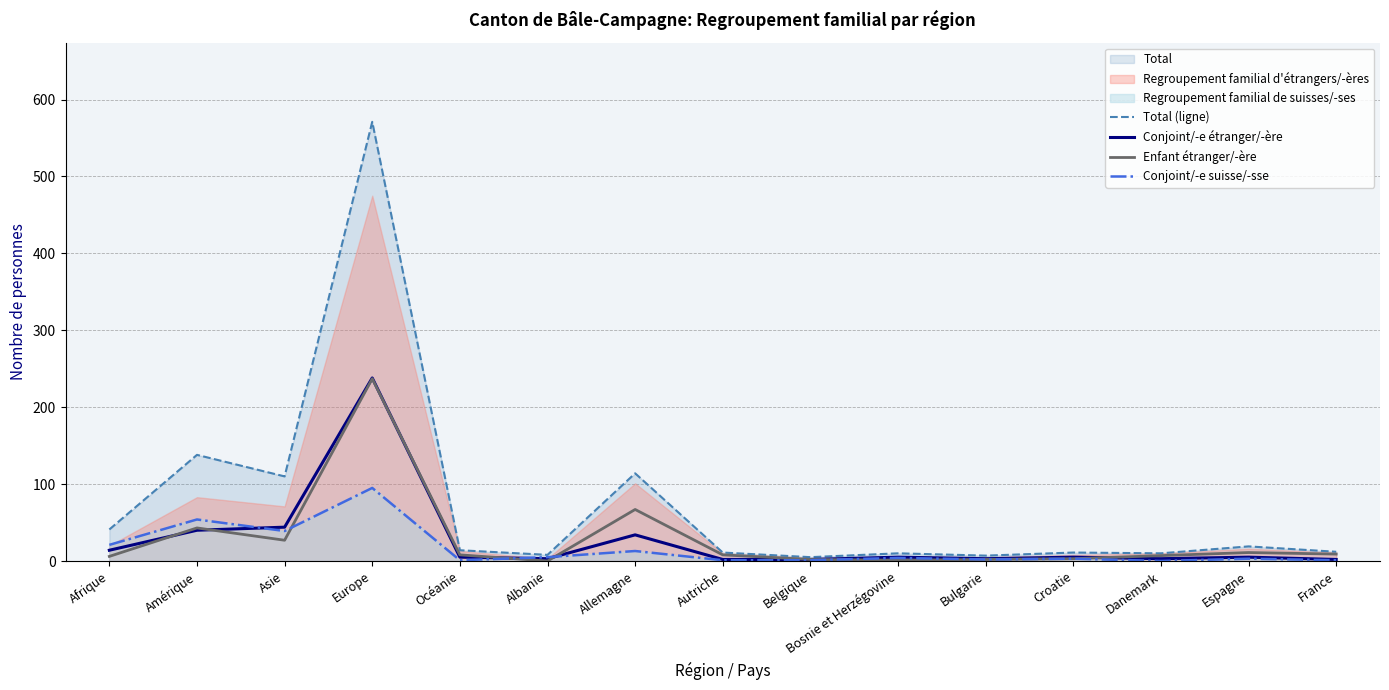

At which label does Enfant étranger/-ère first exceed 8?

Amérique